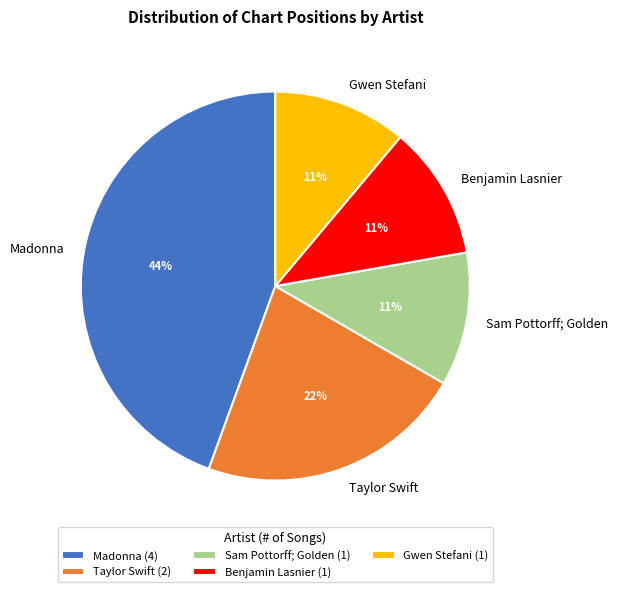

To the nearest percent, what percentage of the pie is Taylor Swift?

22%